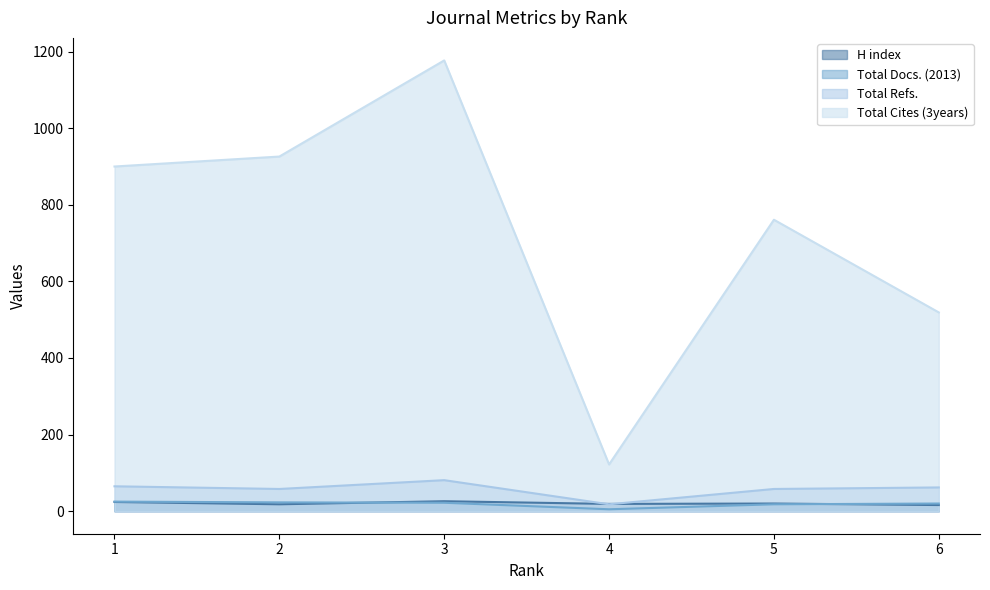

How many categories are shown in the chart?

6